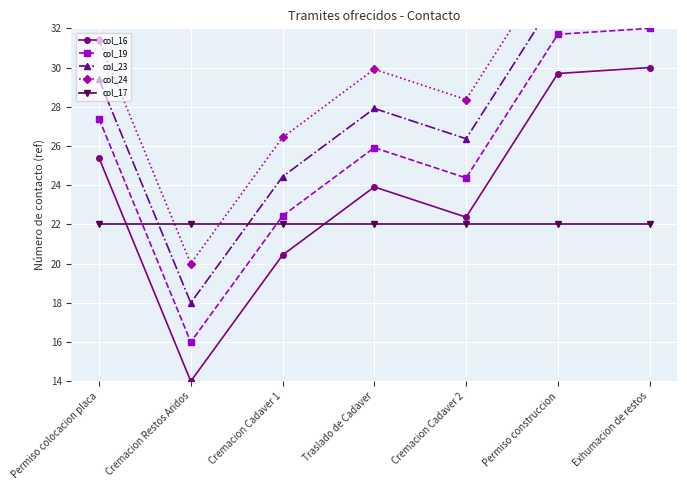

What is the label of the 5th point from the right?

Cremacion Cadaver 1